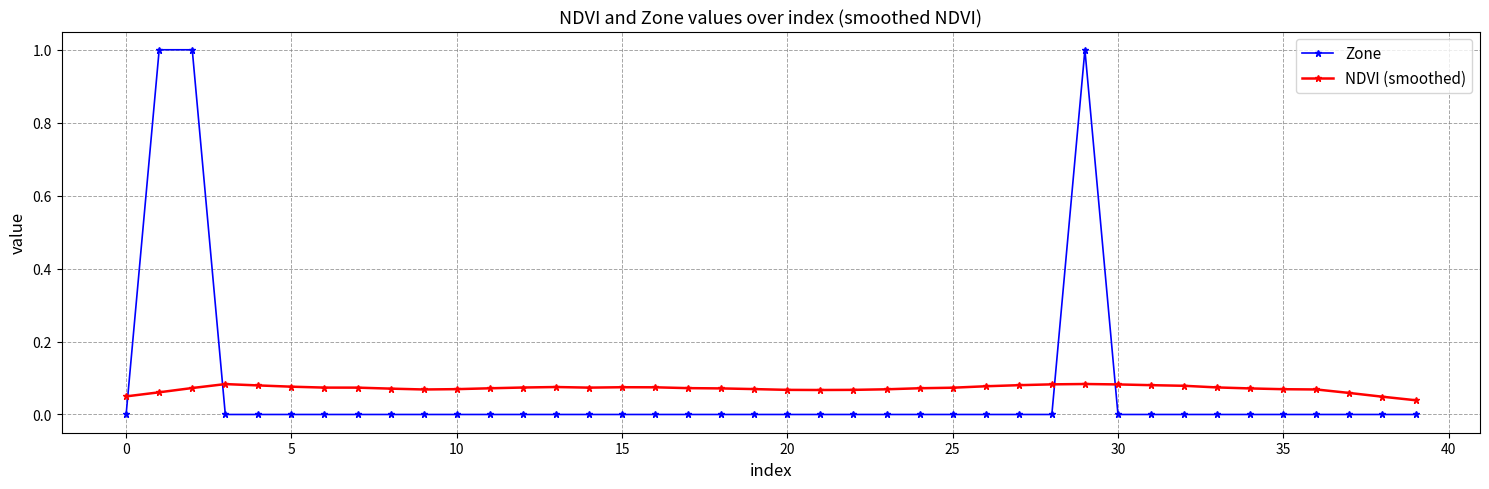

What is the sum of all NDVI (smoothed) values?

2.8